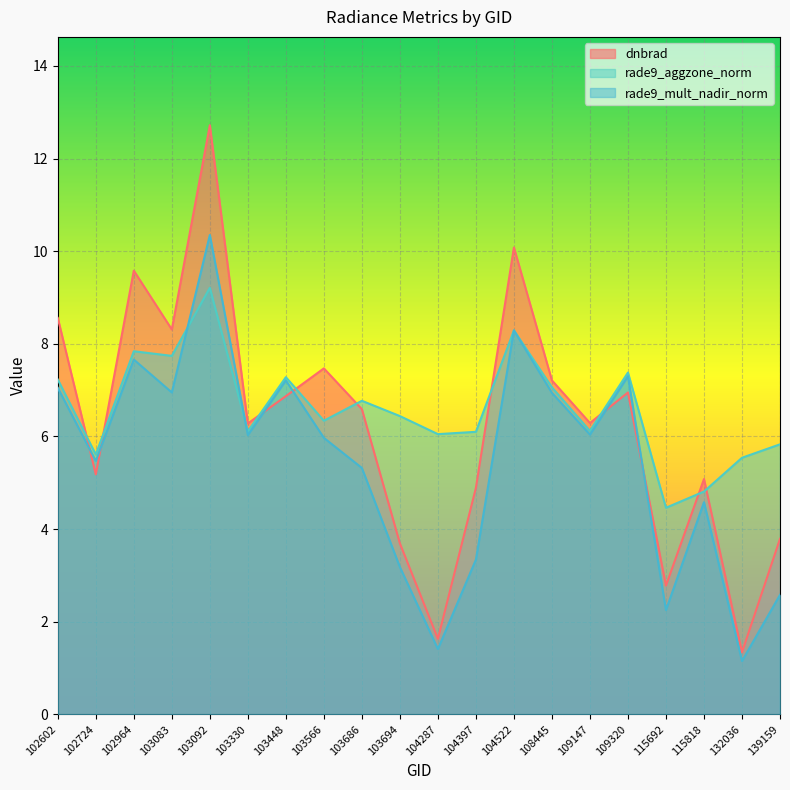

At which label does rade9_aggzone_norm first exceed 6?

102602